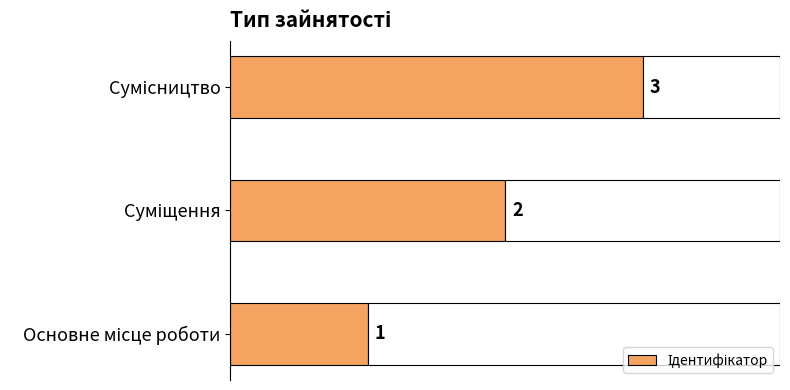

What is the difference between the maximum and minimum values?

2